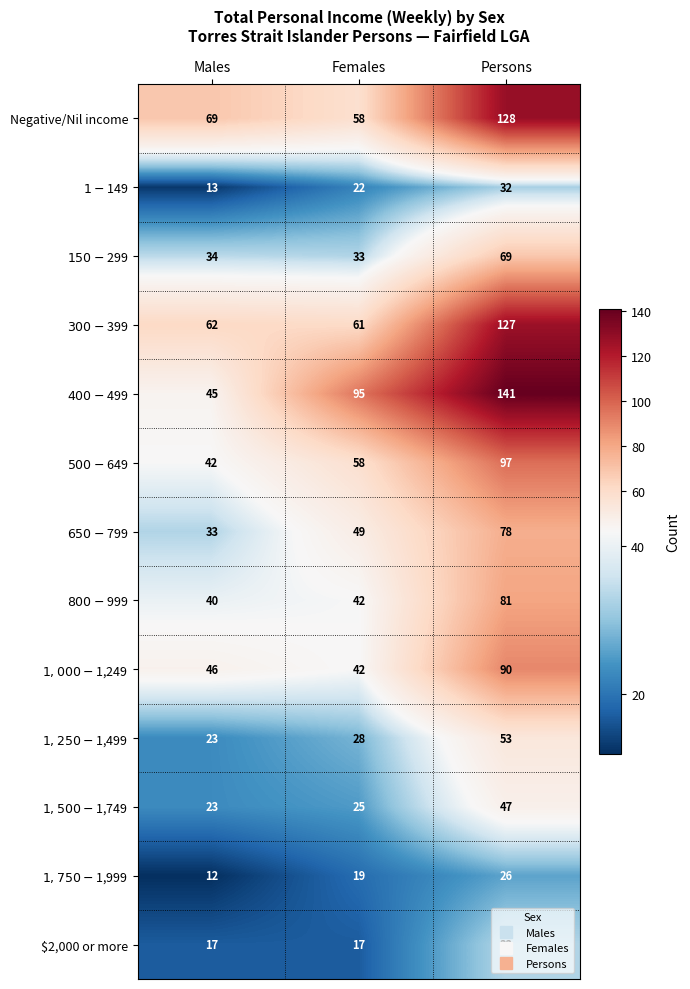

List the labels in order of Negative/Nil income value, largest first.

Persons, Males, Females